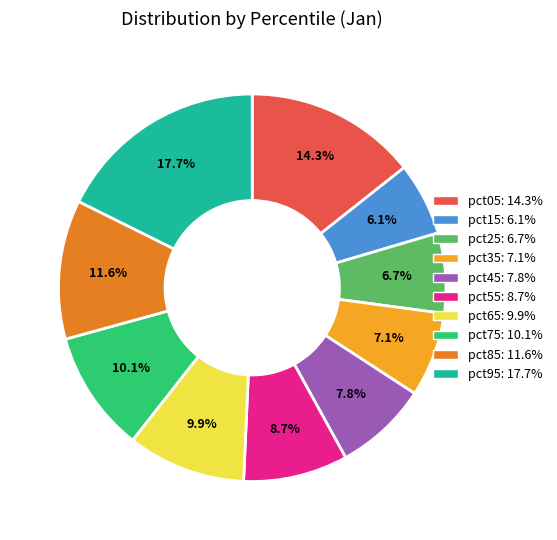

To the nearest percent, what percentage of the pie is pct05?

14%